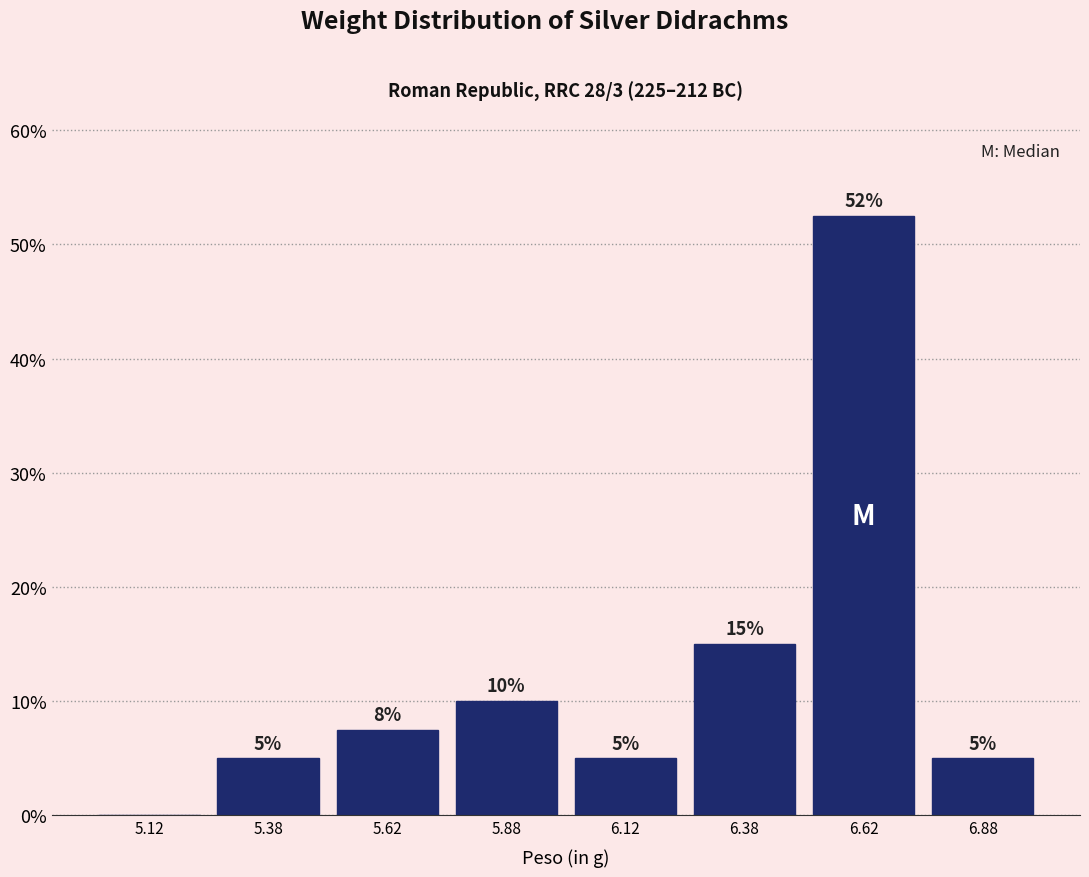

Over which range of the x-axis is the bar tallest?

6.50 to 6.75